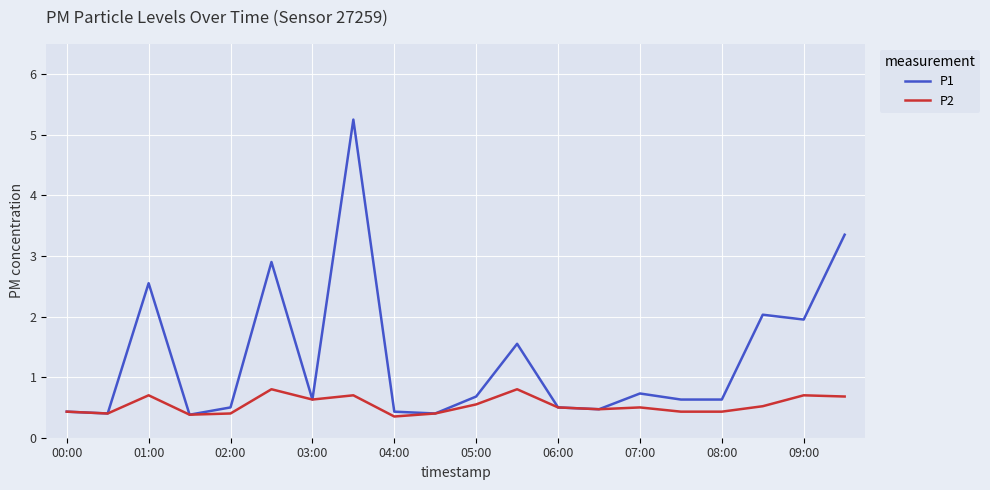

Which series has the largest total across all categories?

P1